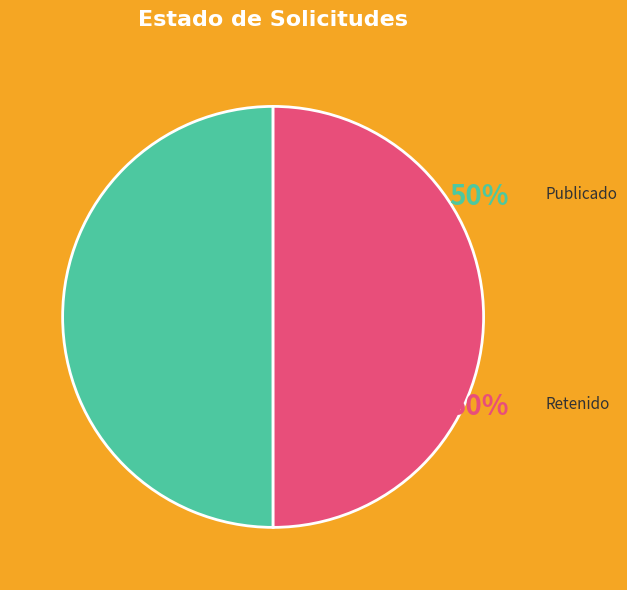

How many segments does this pie chart have?

2